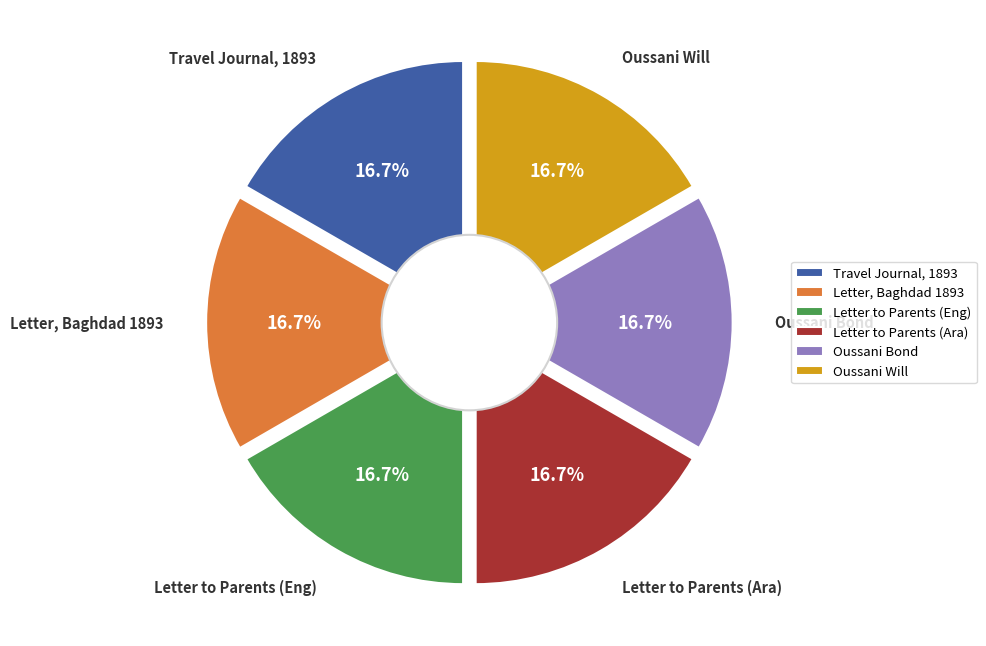

Does Letter from Joseph Oussani to his Parents (Arabic) represent more than half of the total?

No